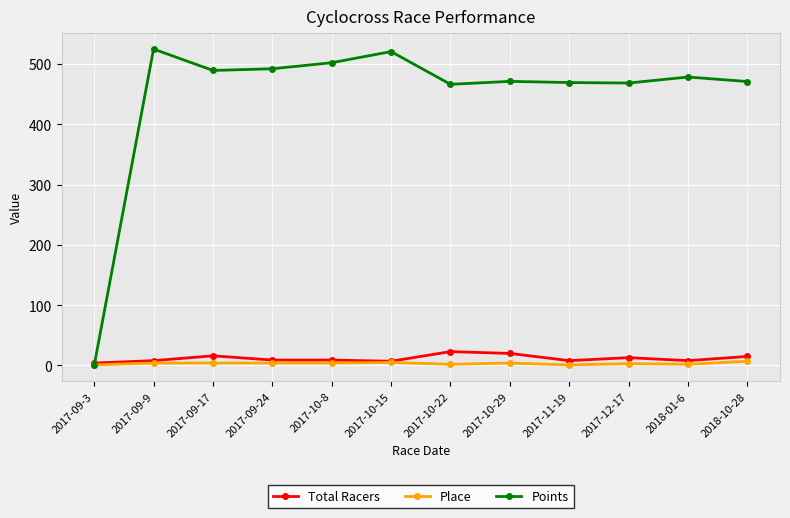

Is it true that Total Racers equals 13.0 at 2017-12-17?

True